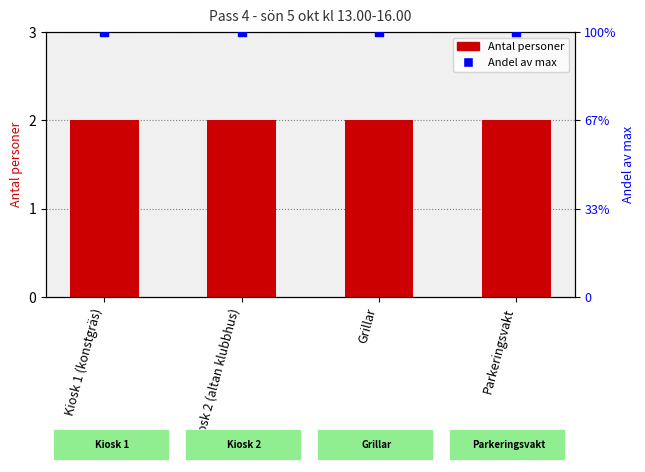

What is the total value across all series at Kiosk 1 (konstgräs)?

5